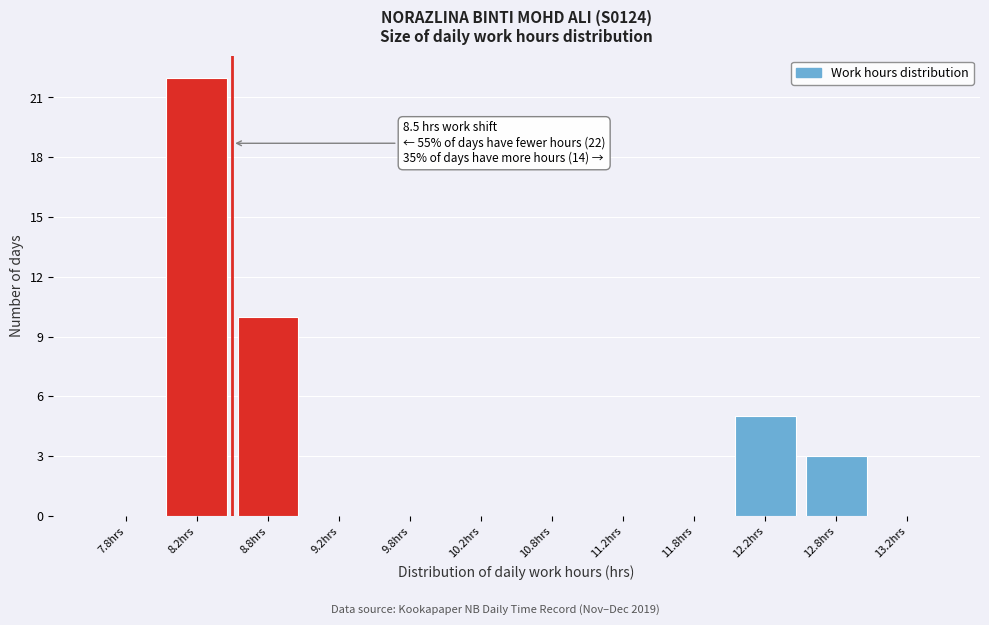

Over which range of the x-axis is the bar tallest?

8.0 to 8.5